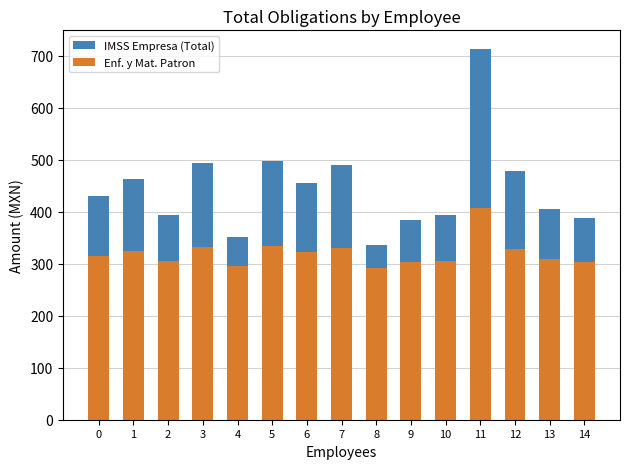

What is the minimum value for Enf. y Mat. Patron?

290.7